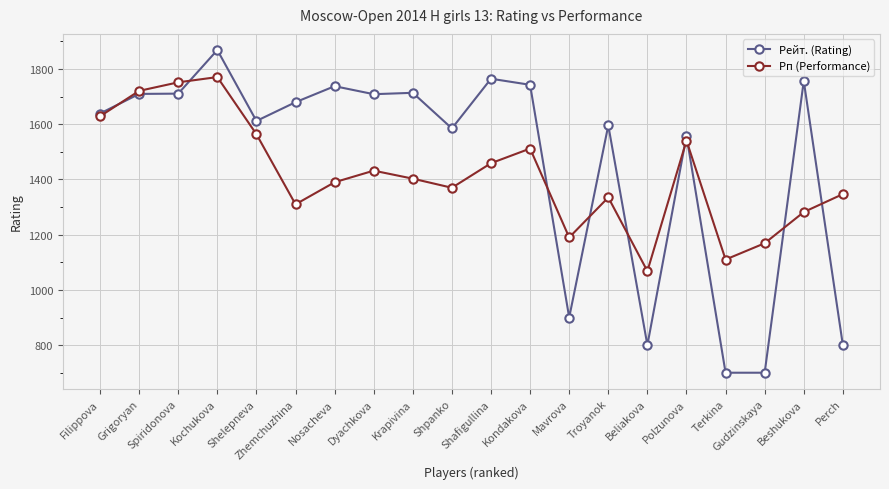

Which series changed the most between Grigoryan and Shelepneva?

Рп (Performance)